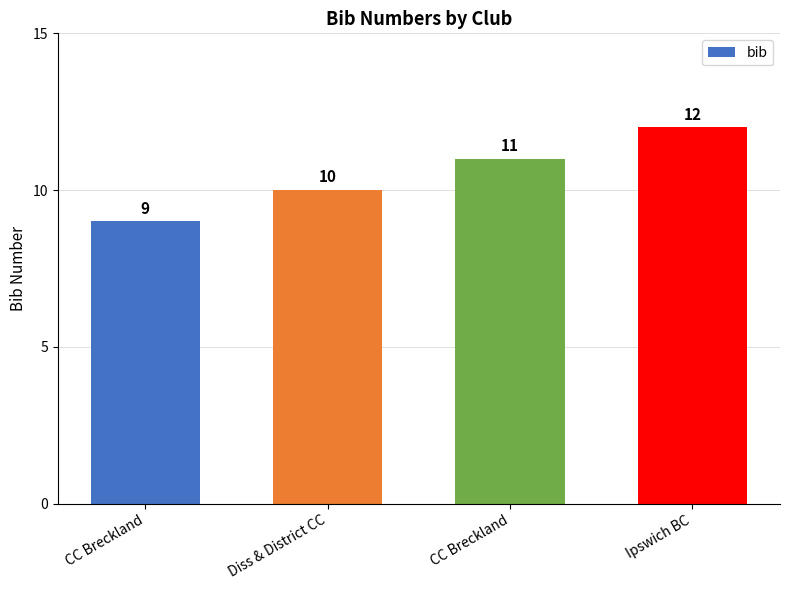

List the labels in order of value, smallest first.

CC Breckland, Diss & District CC, CC Breckland, Ipswich BC